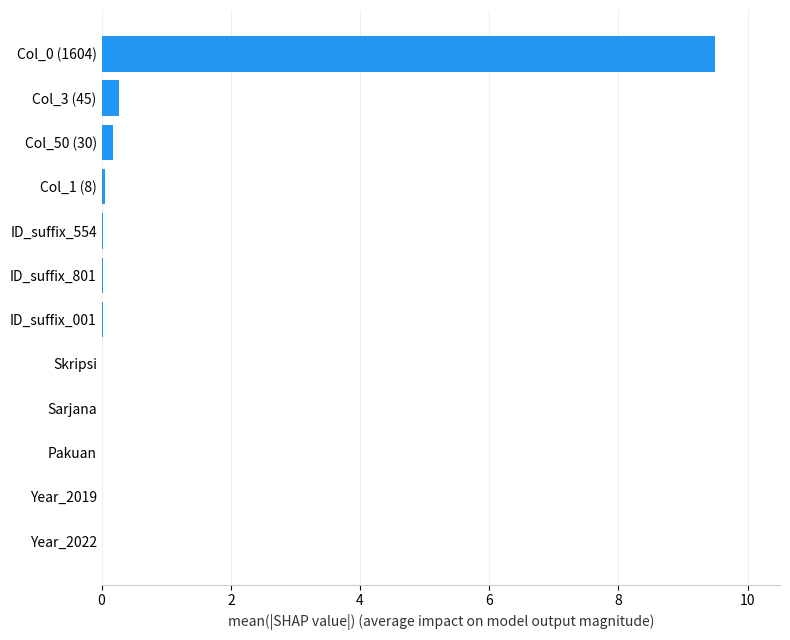

Is it true that the value at ID_suffix_554 is 0.0?

True